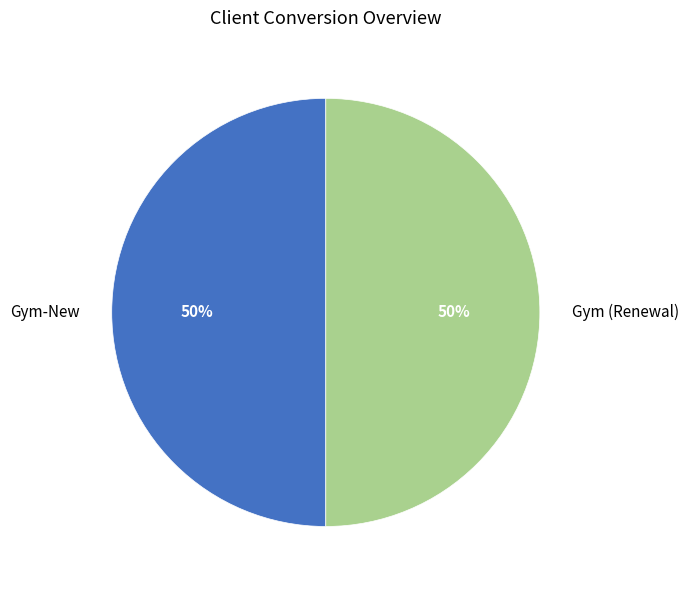

To the nearest percent, what portion does Gym-New represent?

50%